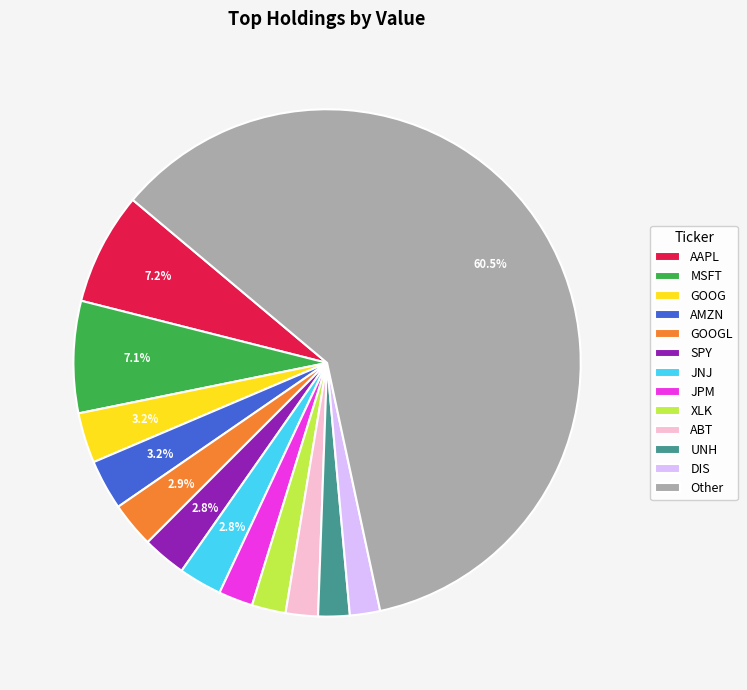

Combined, do GOOGL and SPY account for over 50%?

No